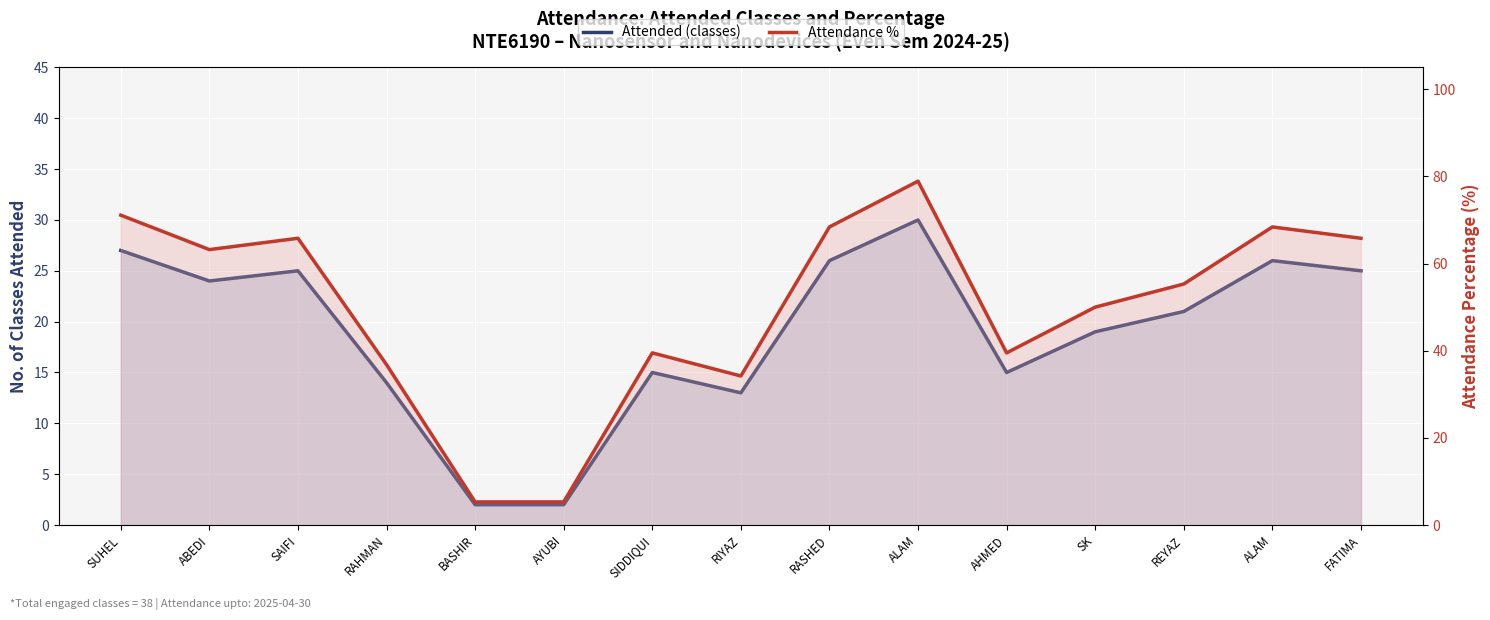

List the labels in order of Attendance % value, largest first.

ALAM, SUHEL, RASHED, ALAM, SAIFI, FATIMA, ABEDI, REYAZ, SK, SIDDIQUI, AHMED, RAHMAN, RIYAZ, BASHIR, AYUBI